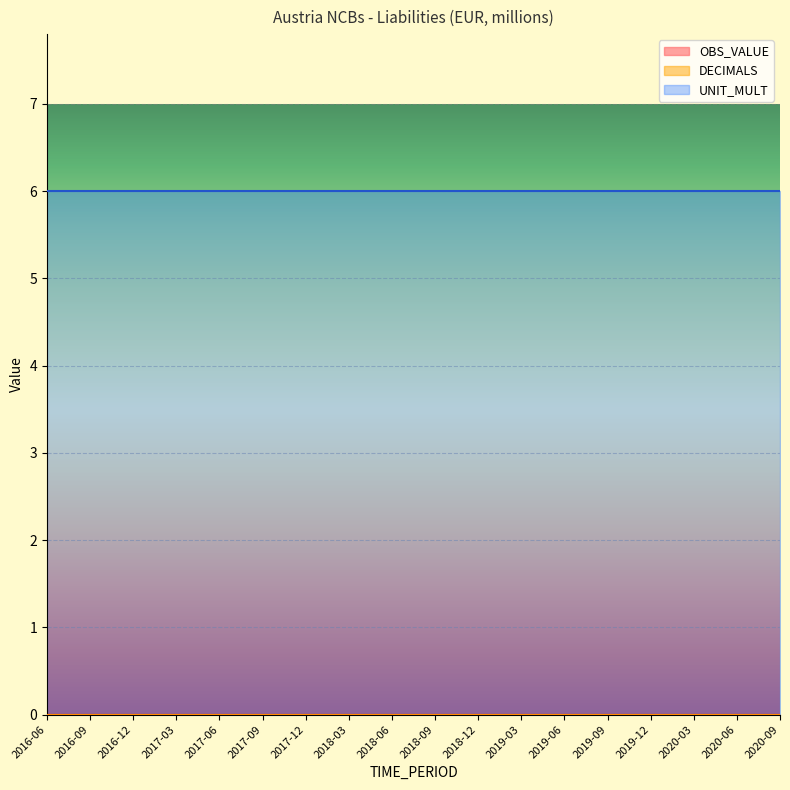

What is the label of the 10th point from the left?

2018-09